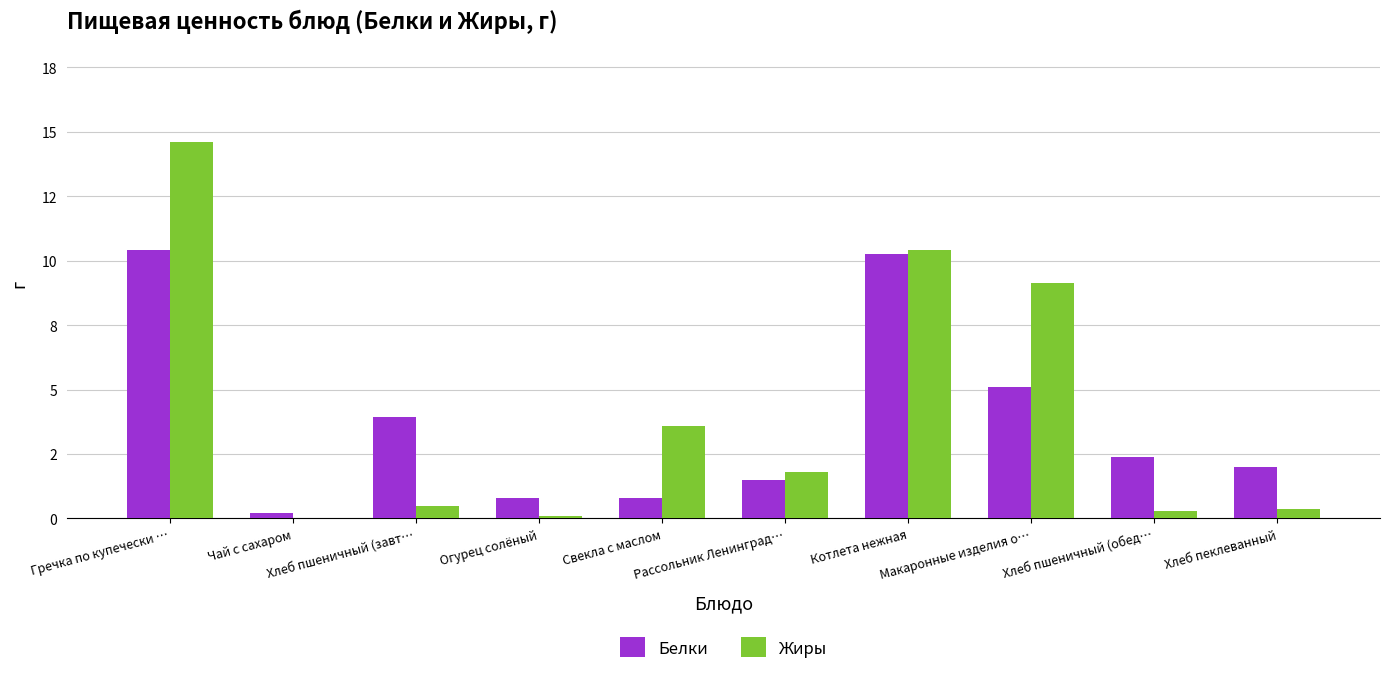

At which label does Жиры first exceed 1?

Гречка по купечески …